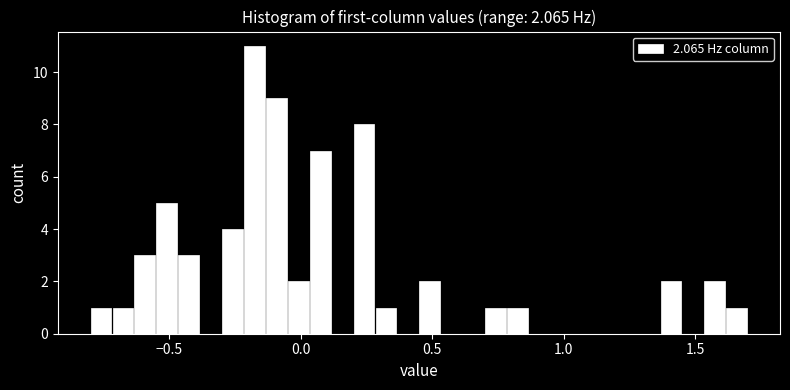

Read against the x-axis, roughly where is the centre of the tallest bar?

-0.15